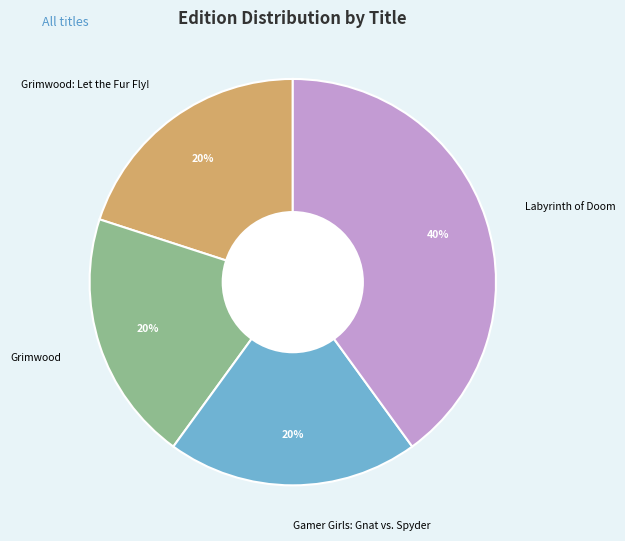

Count the number of slices in the pie.

4